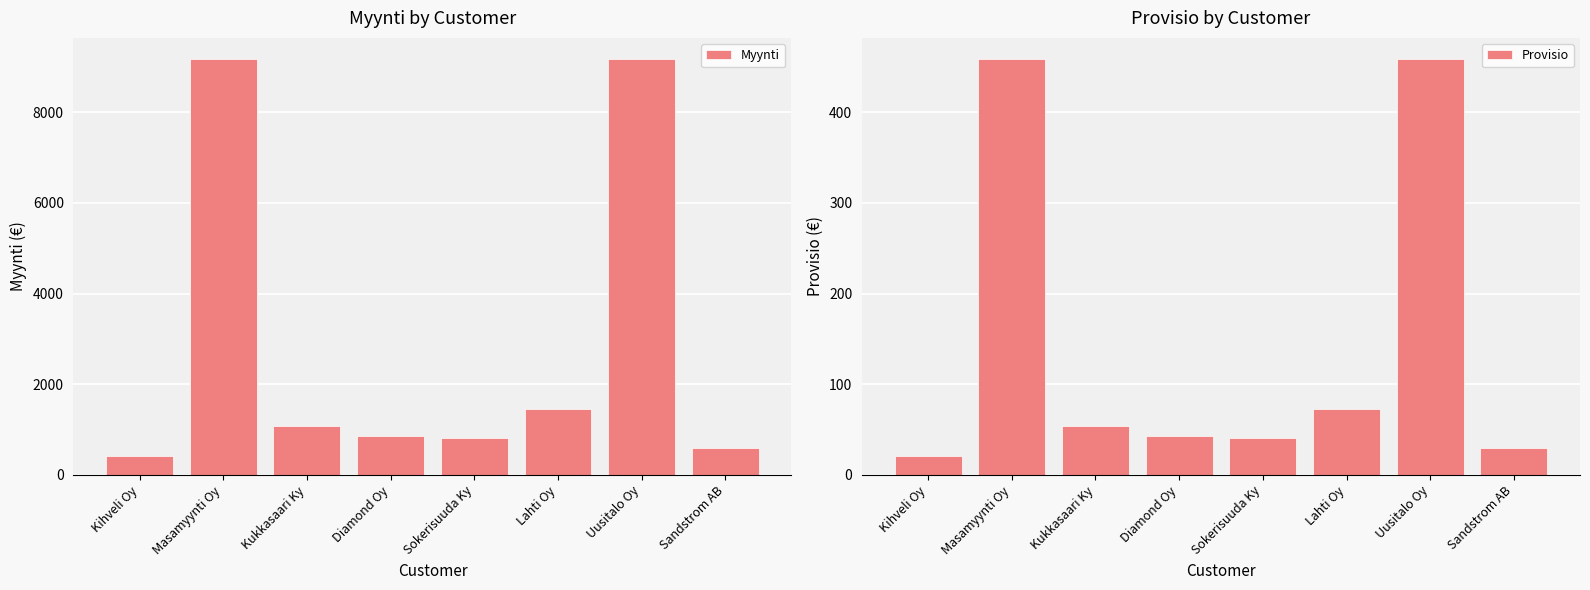

Between Kihveli Oy and Lahti Oy, which is larger?

Lahti Oy